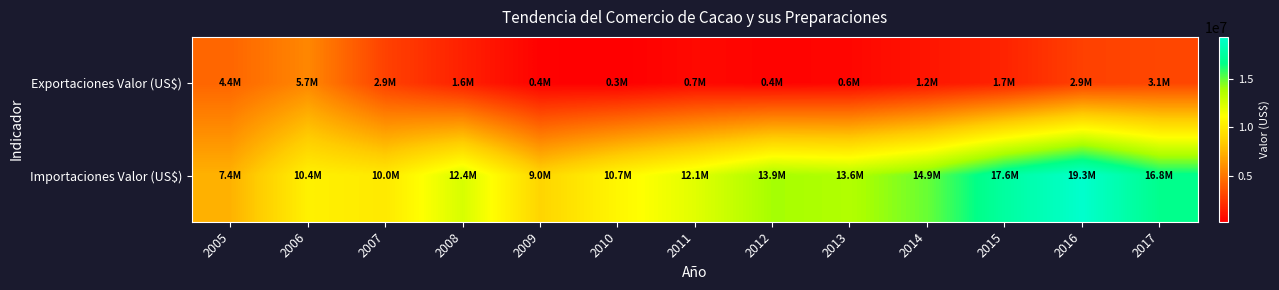

Reading right to left, extract all data points from this chart.

Exportaciones Valor (US$): 2017=3119022.4	2016=2883532.9	2015=1726899.1	2014=1155203.6	2013=559347.9	2012=441185.0	2011=663569.3	2010=277015.2	2009=375453.9	2008=1603014.9	2007=2928980.7	2006=5708801.9	2005=4381342.1
Importaciones Valor (US$): 2017=16761743.9	2016=19319505.0	2015=17550358.5	2014=14925015.3	2013=13629068.3	2012=13939236.8	2011=12085866.5	2010=10733115.1	2009=8951878.9	2008=12422519.9	2007=10034965.6	2006=10427047.6	2005=7410806.0